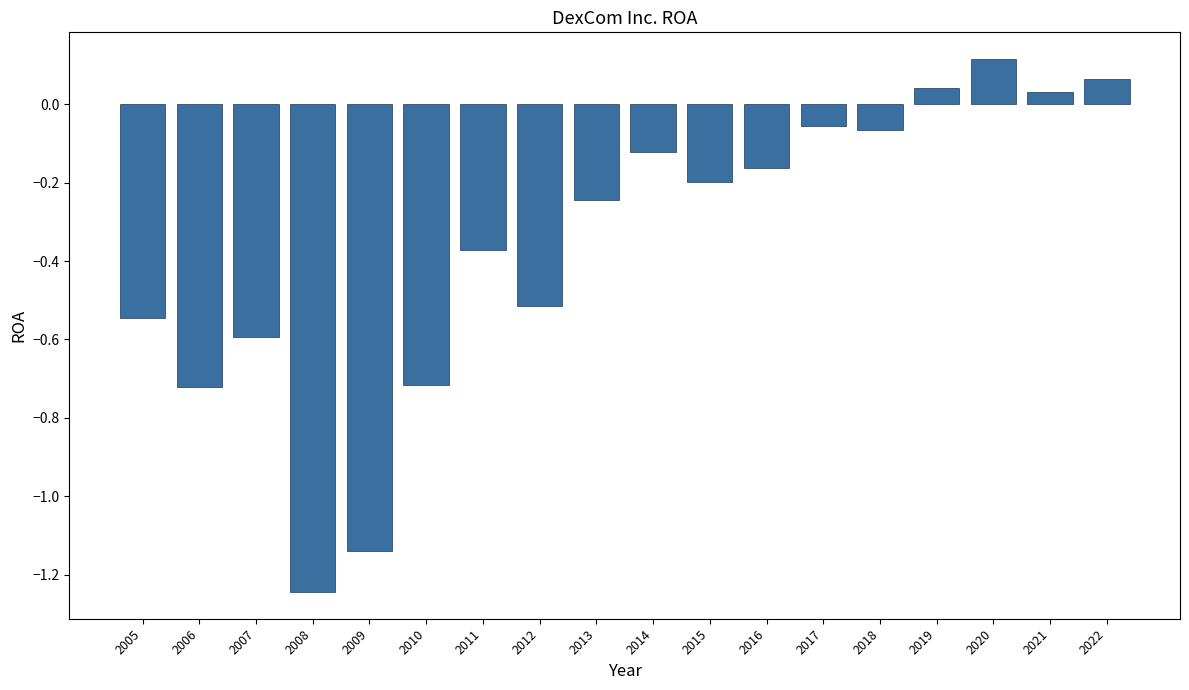

Which category has the lowest value across all series?

2008